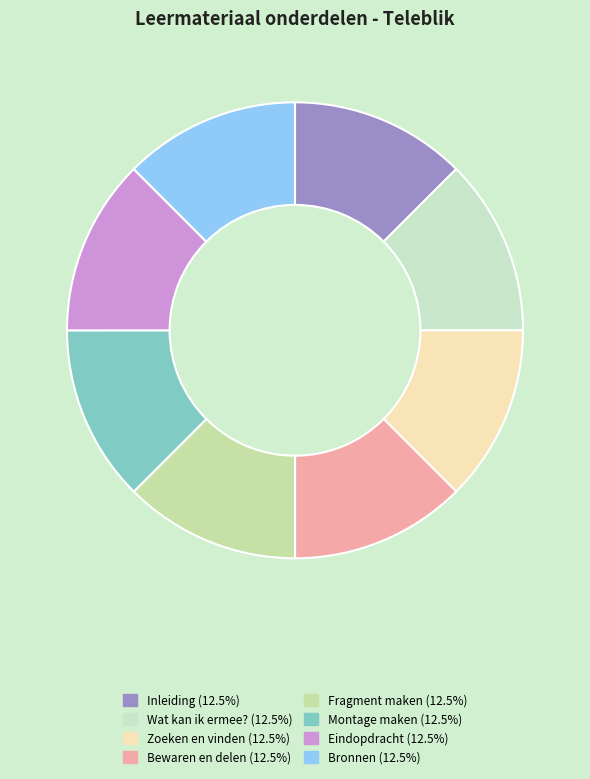

The Montage maken slice represents 13% of the pie. True or false?

True